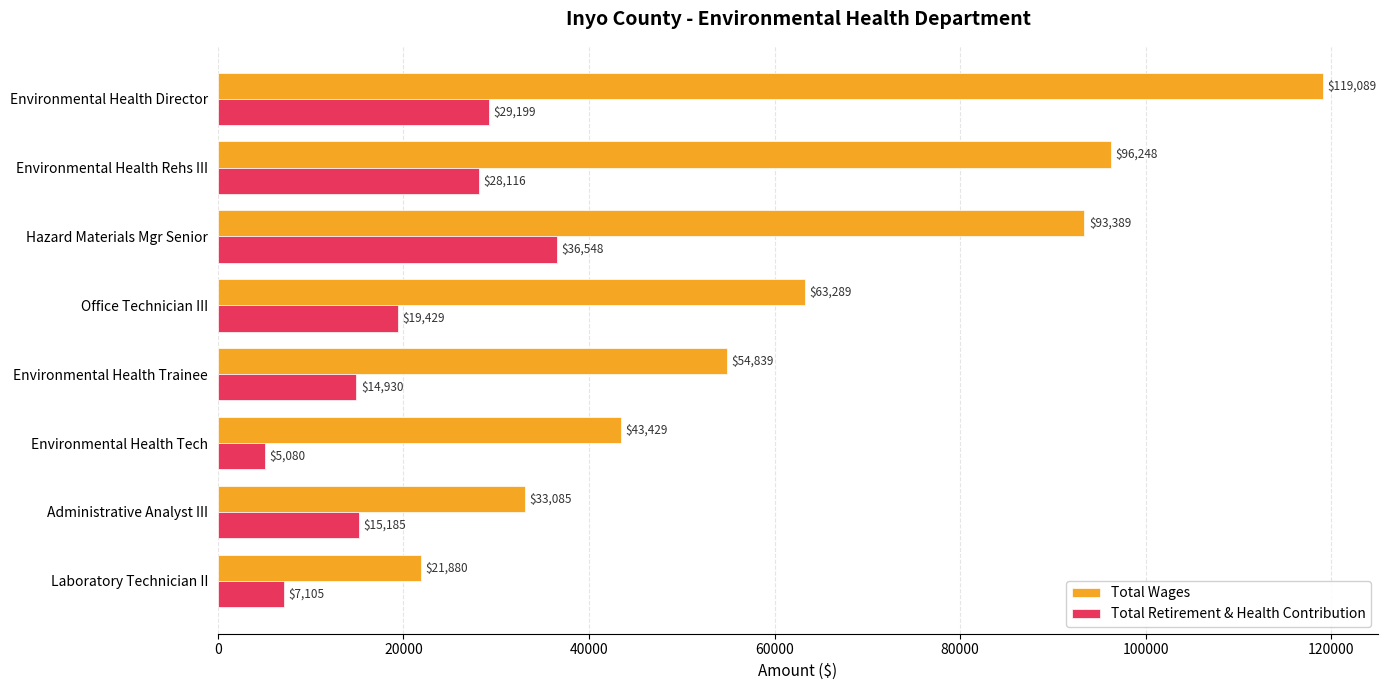

Is the value of Total Wages at Environmental Health Tech greater than the value of Total Retirement & Health Contribution at Environmental Health Trainee?

Yes